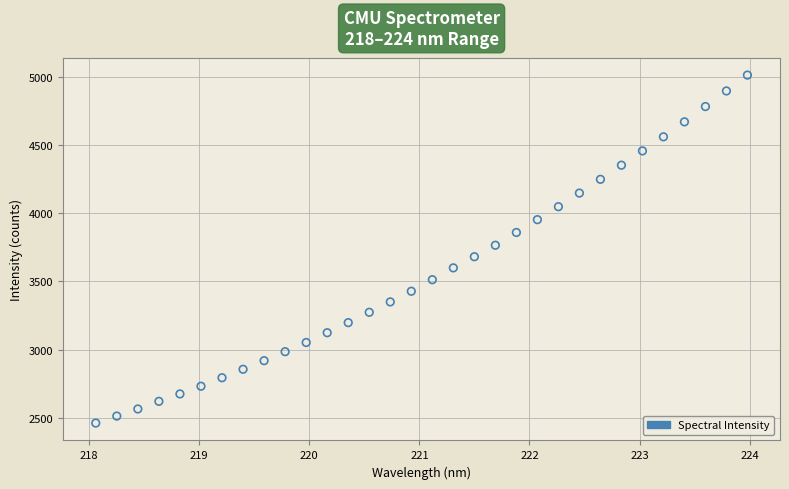

What is the range of Y values (max minus min)?

2552.8